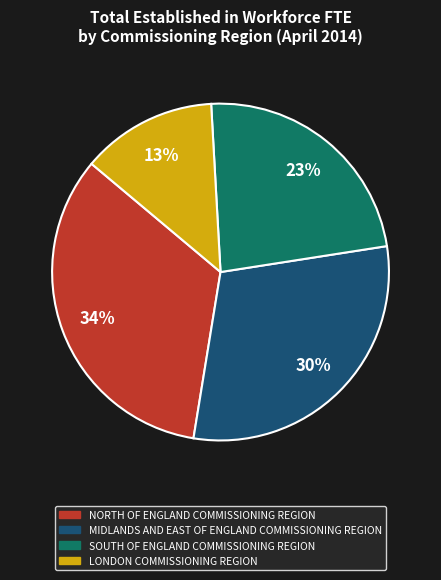

Do MIDLANDS AND EAST OF ENGLAND COMMISSIONING REGION and SOUTH OF ENGLAND COMMISSIONING REGION together represent more than half of the pie?

Yes